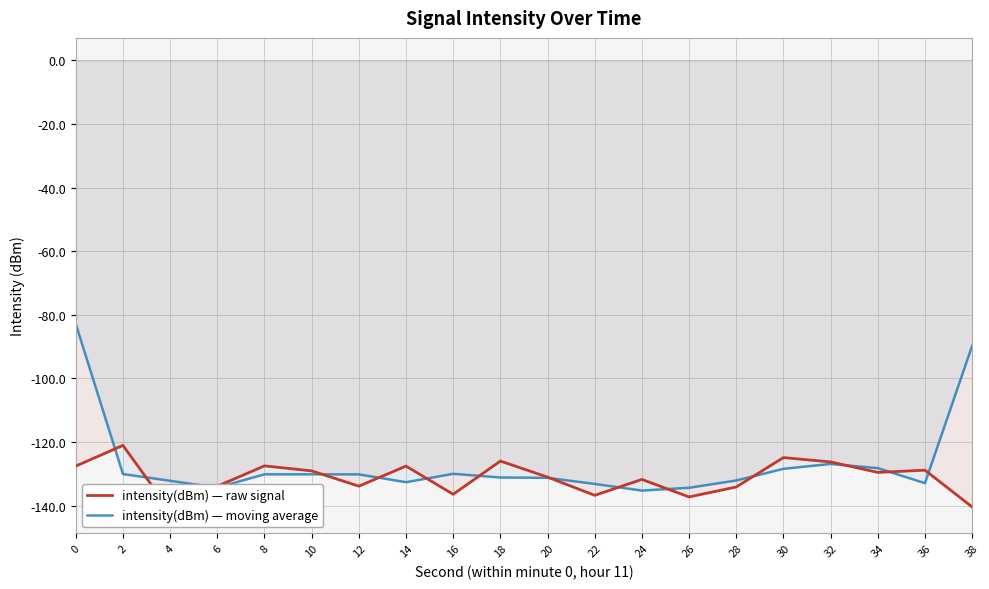

How many data points in intensity(dBm) — raw signal are above -129?

8